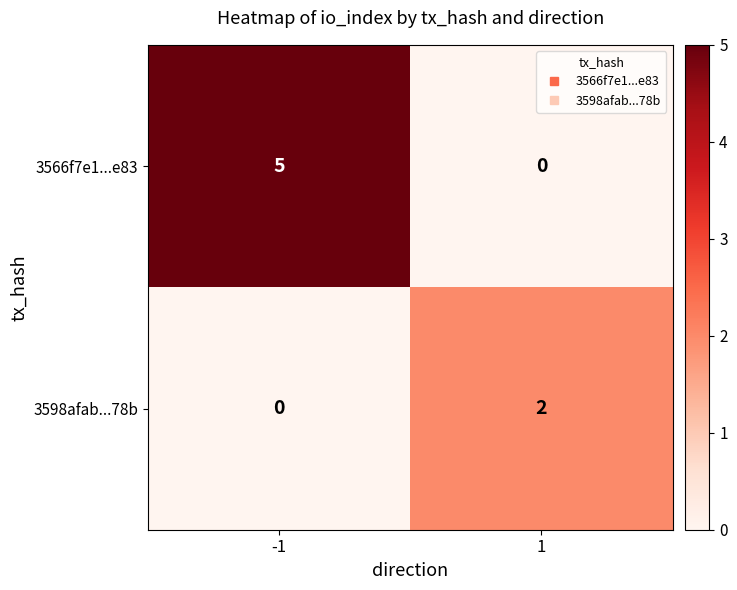

Reading left to right, what are all the values shown in this chart?

3566f7e1...e83: 5	0
3598afab...78b: 0	2